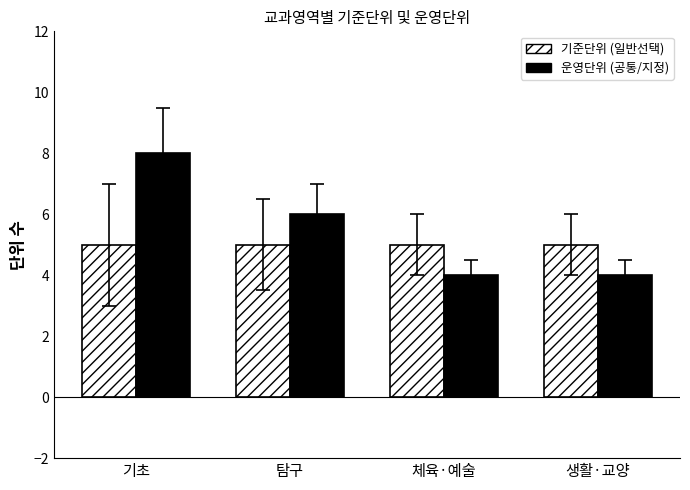

Rank the series by their average value, from lowest to highest.

기준단위 (일반선택), 운영단위 (공통/지정)